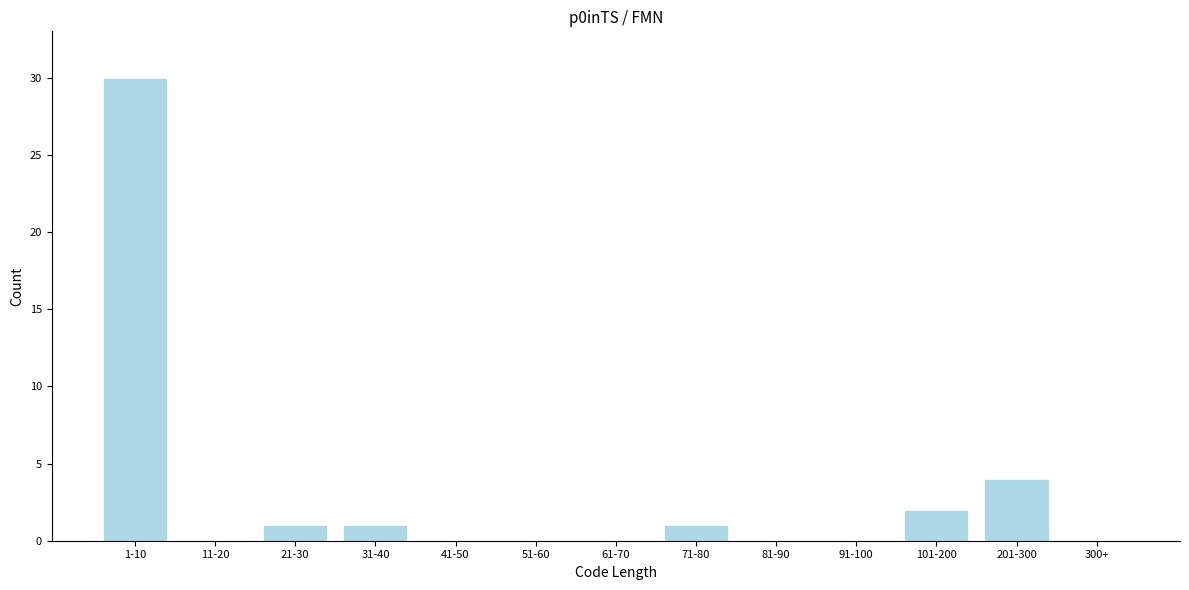

Reading left to right, transcribe all the data shown in this chart.

1-10=30	11-20=0	21-30=1	31-40=1	41-50=0	51-60=0	61-70=0	71-80=1	81-90=0	91-100=0	101-200=2	201-300=4	300+=0